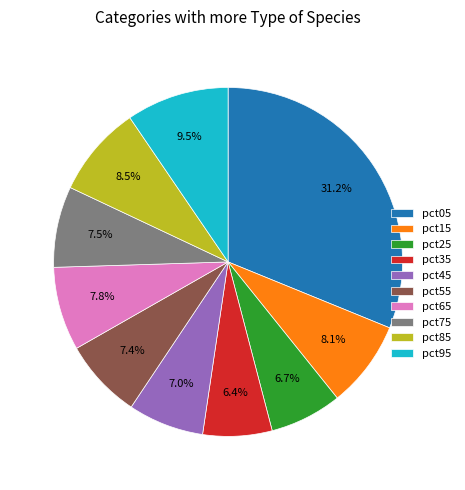

Does pct65 represent more than half of the total?

No